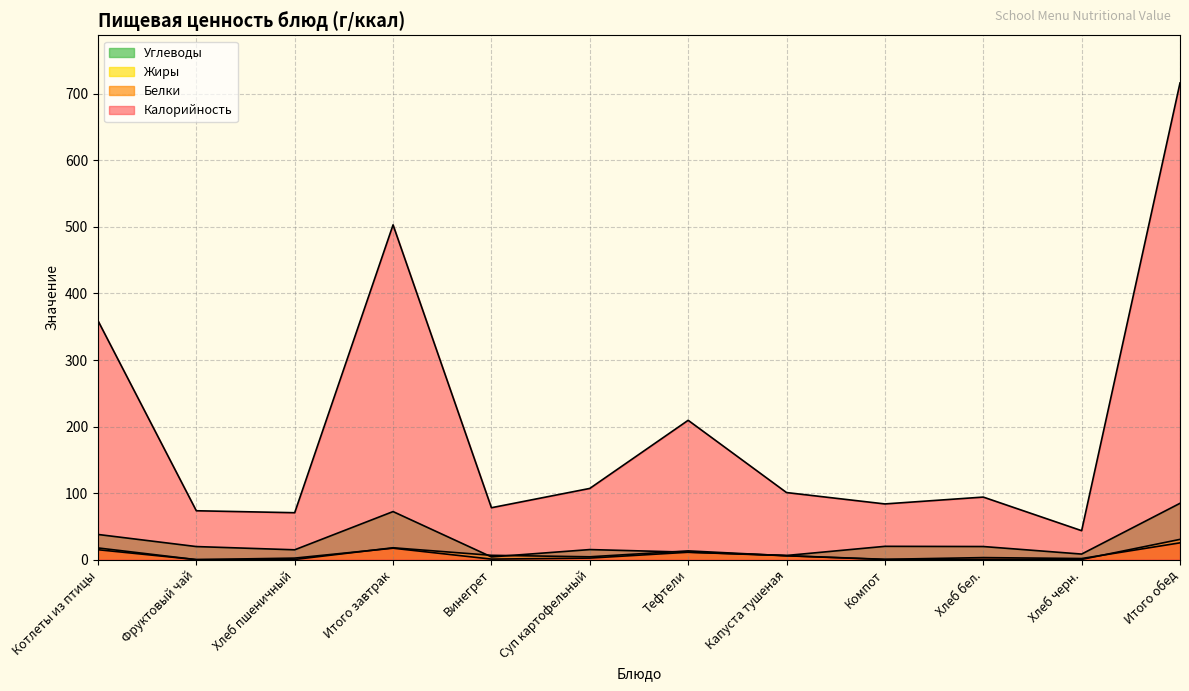

Rank the series at Хлеб пшеничный from lowest to highest value.

Жиры, Белки, Углеводы, Калорийность